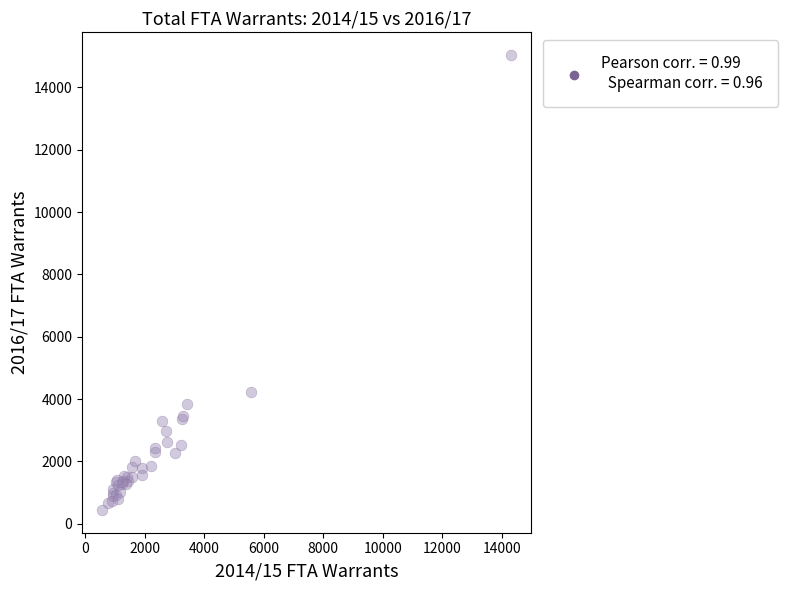

What Y value in the scatter plot is closest to 7740?

4236